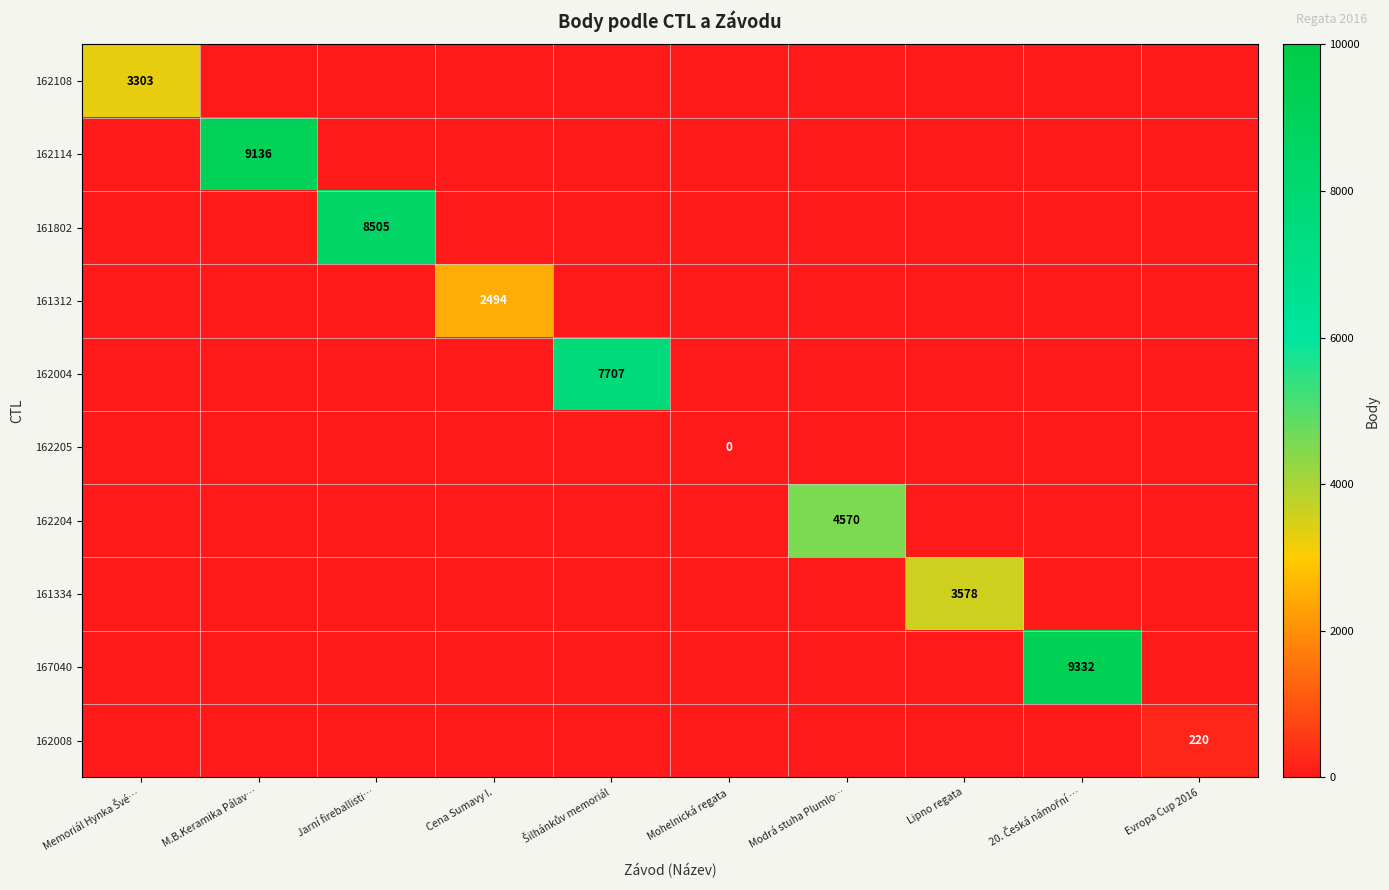

At which category is the sum across all series the highest?

20. Česká námořní …